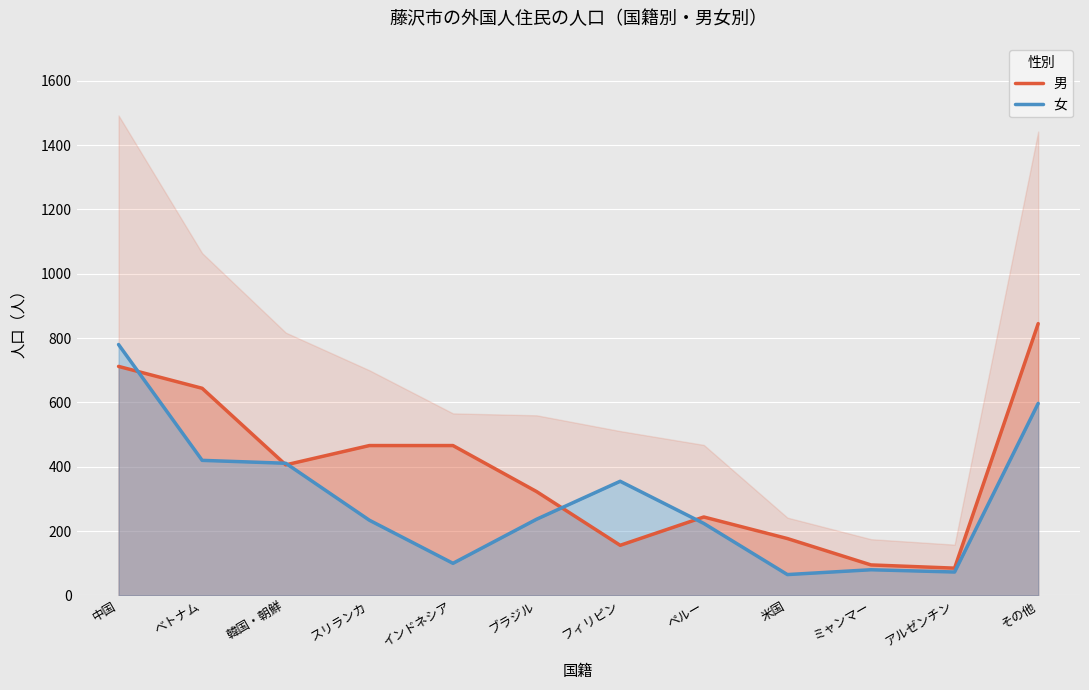

After their last crossing, which series has the higher values: 女 or 男?

男